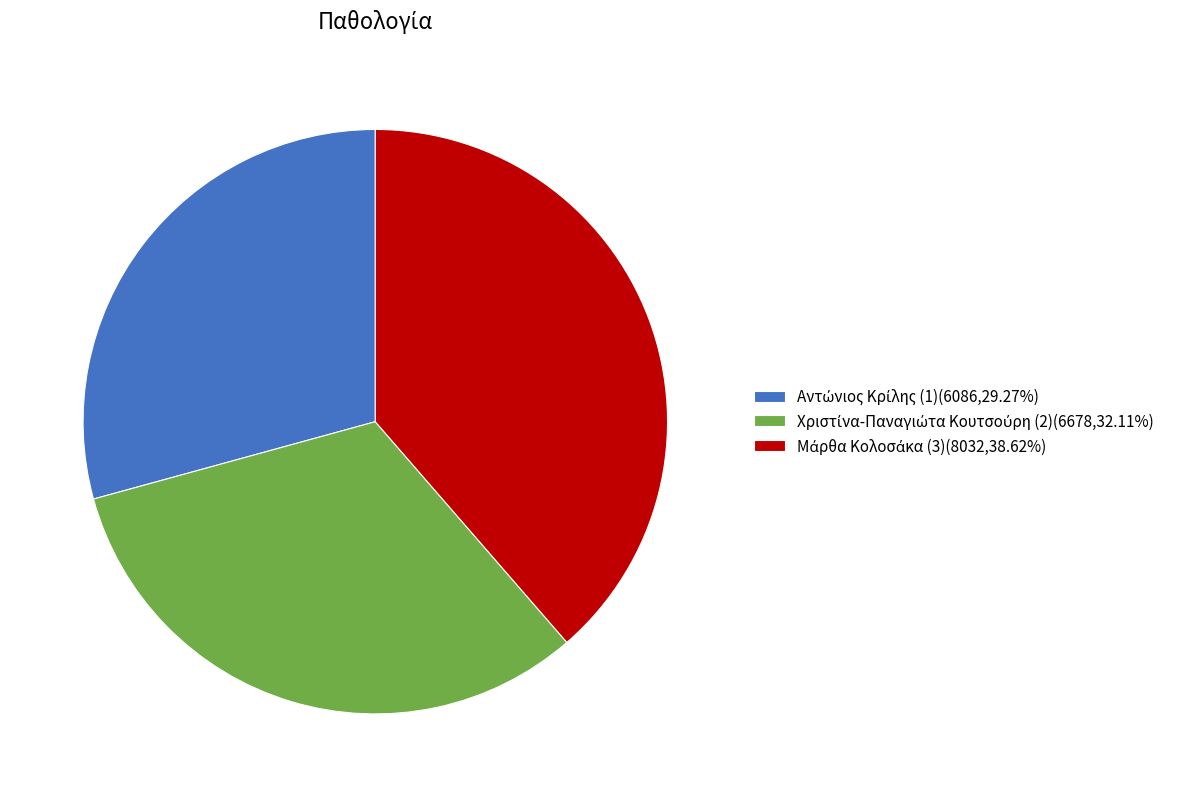

Is there any slice that represents more than half of the pie?

No